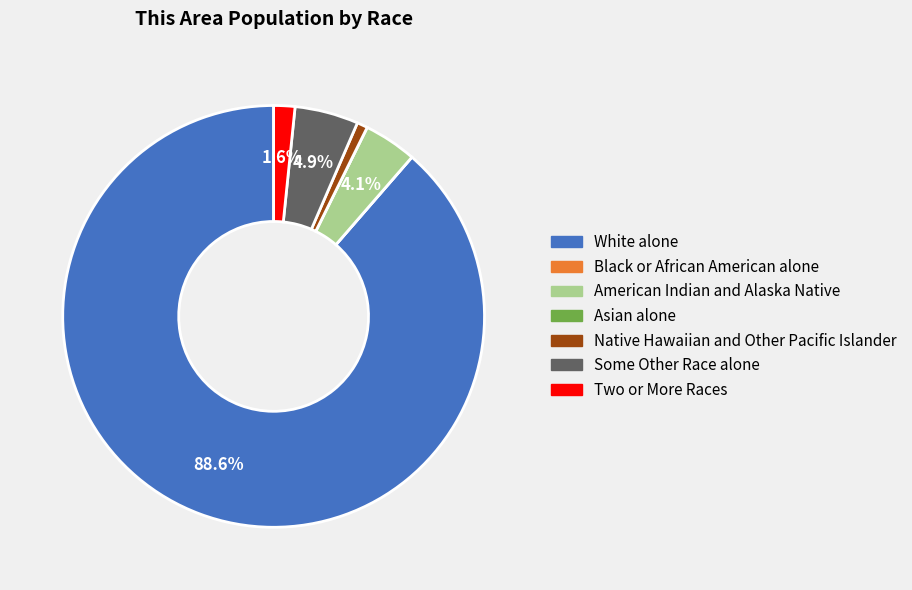

What is the ratio of the value at Two or More Races to the value at American Indian and Alaska Native?

0.4